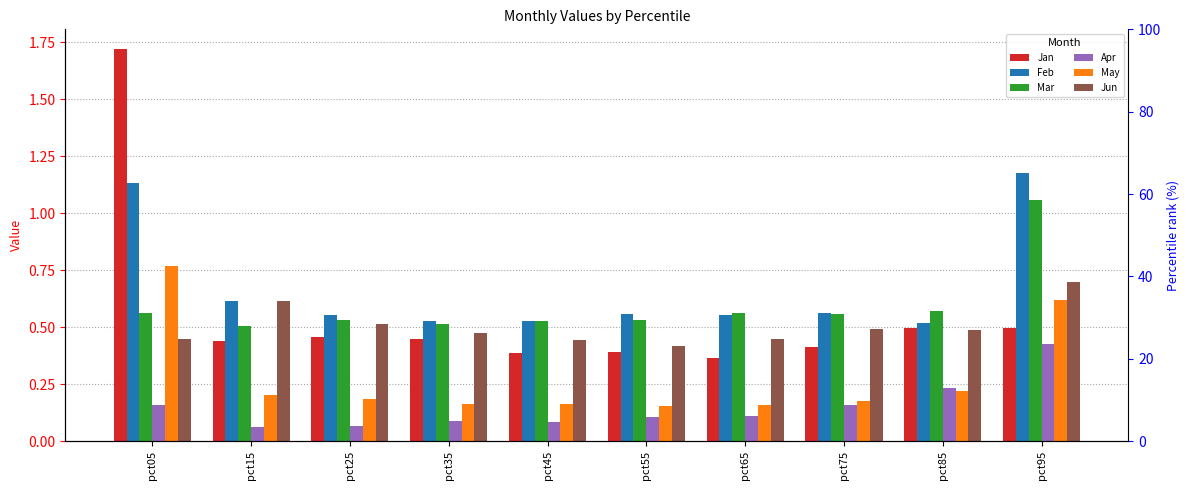

What is the sum of the Jan values at pct85 and pct25?

1.0